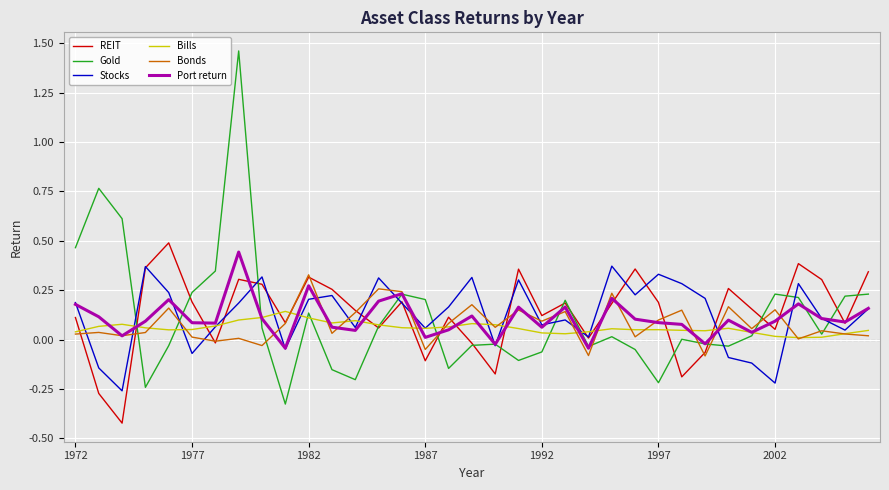

Which series has the largest range (max minus min)?

Gold